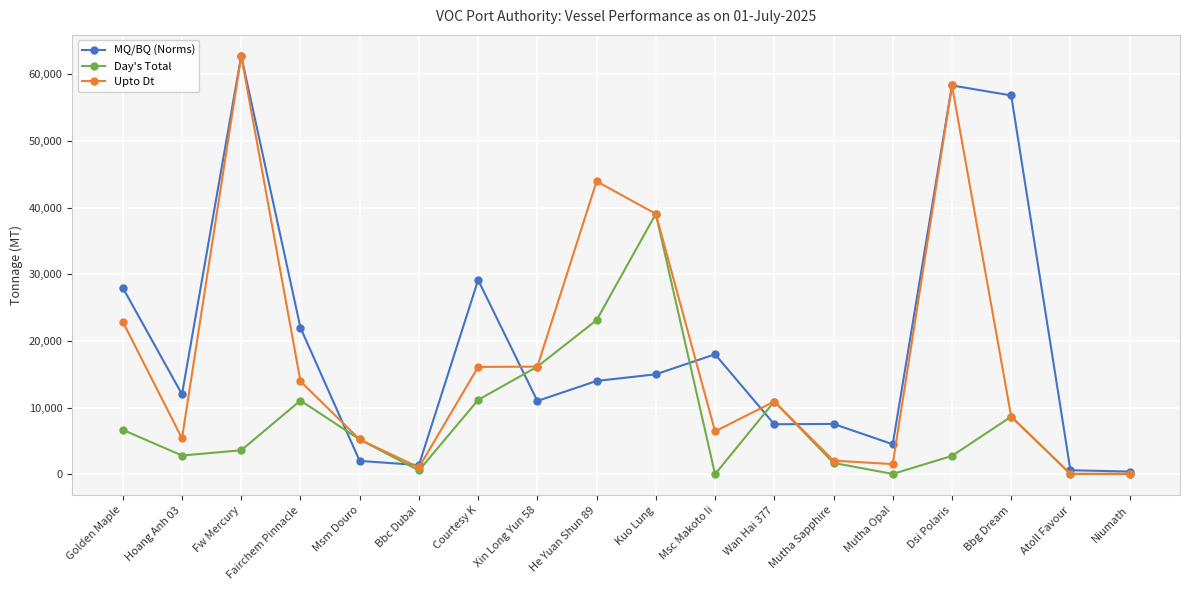

What is the total value across all series at Fairchem Pinnacle?

47005